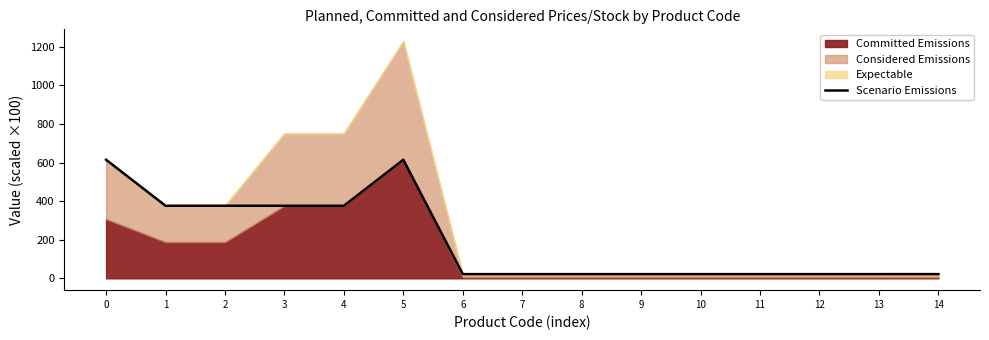

The value of Scenario Emissions at 0 is 254.0. True or false?

False